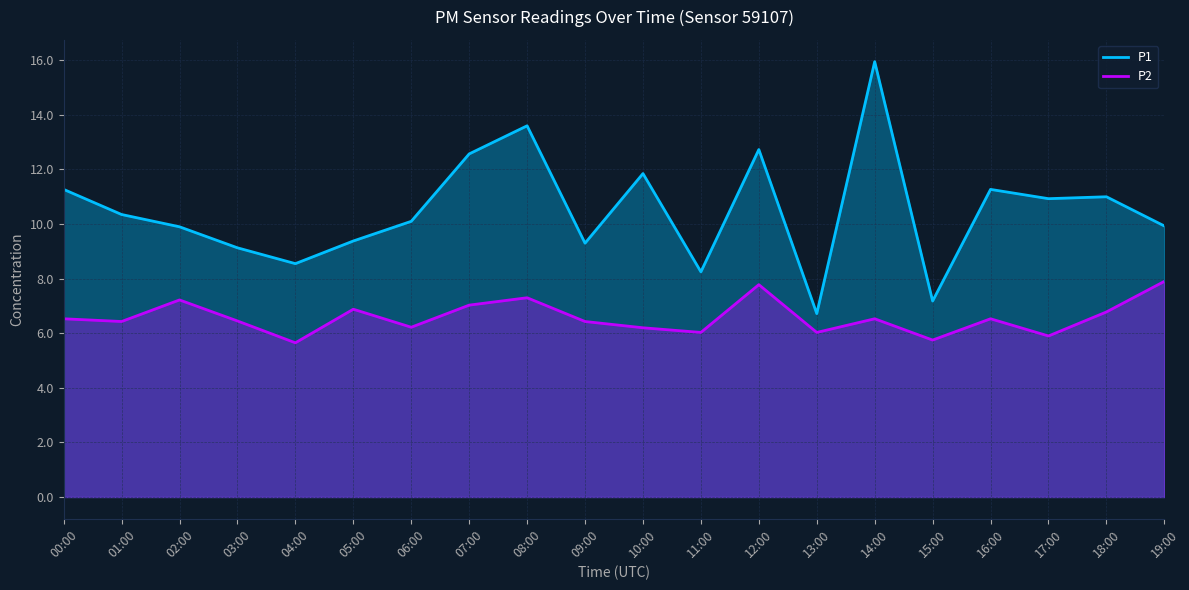

At how many categories does at least one series exceed 7?

19